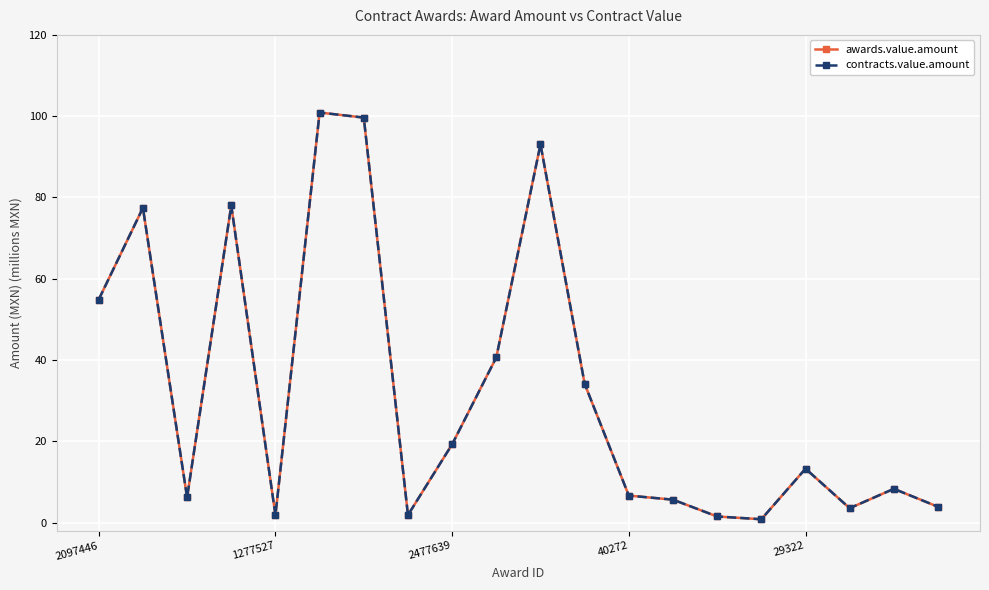

Is this an area chart (filled region under the line)?

No